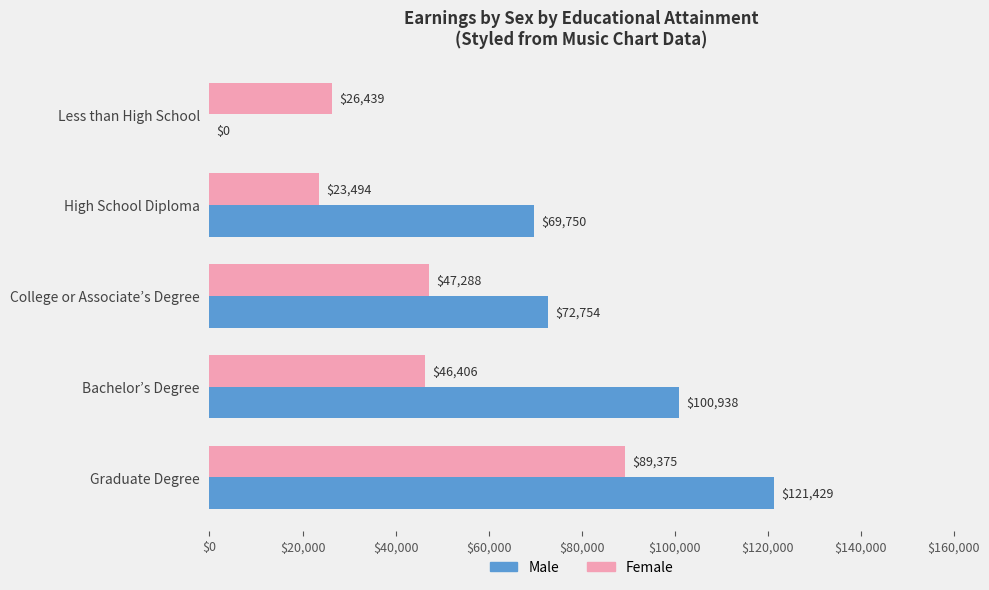

What is the sum of all Male values?

364871